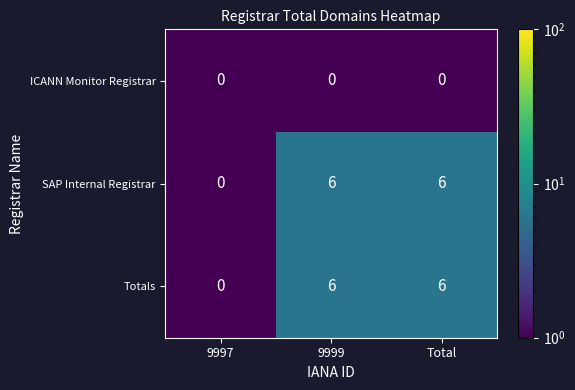

What is the spread (max minus min) of values at 9999?

6